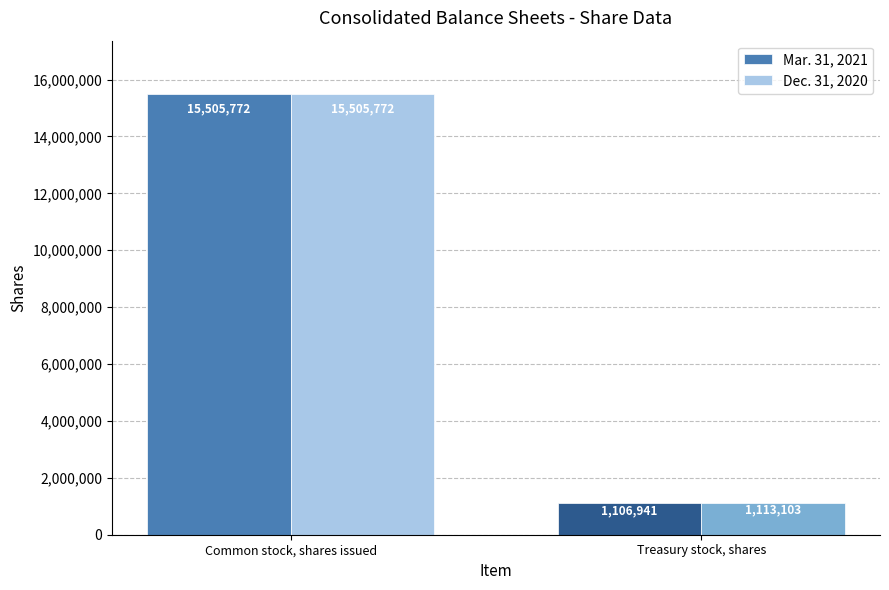

What is the sum of all Mar. 31, 2021 values?

16612713